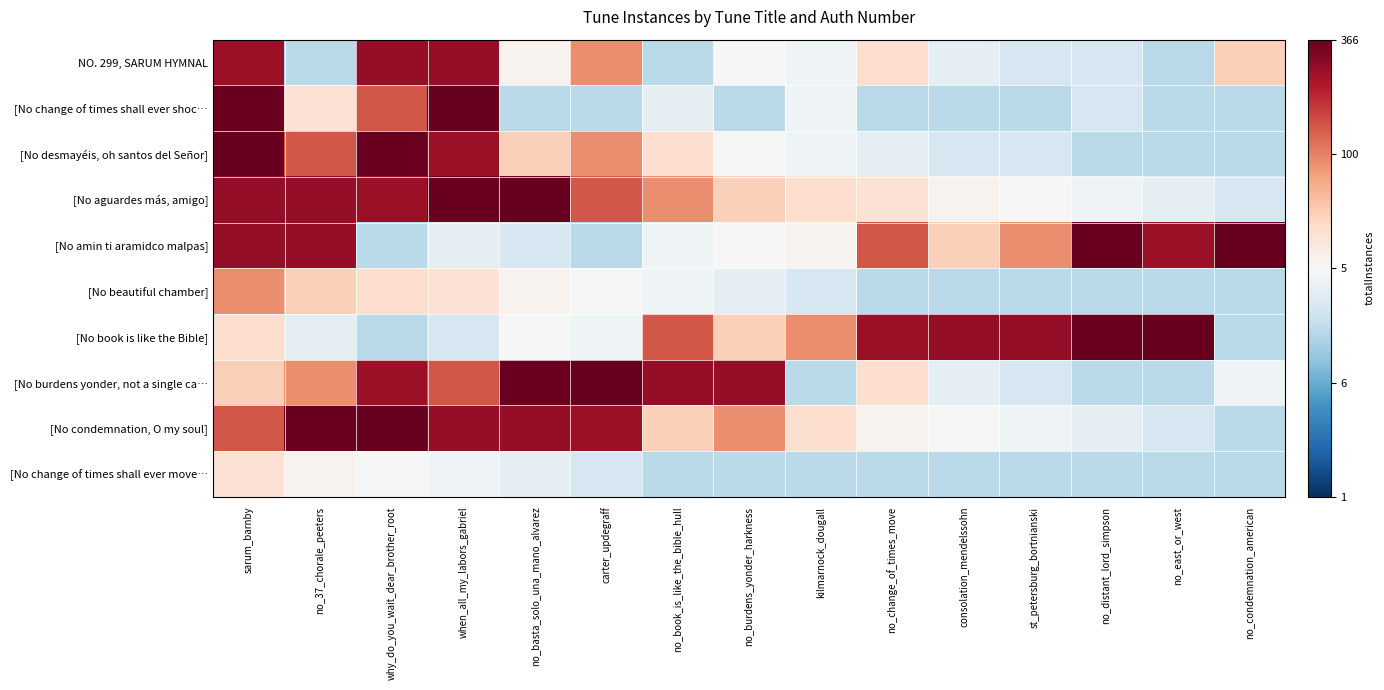

Between st_petersburg_bortnianski and no_basta_solo_una_mano_alvarez, which is larger?

no_basta_solo_una_mano_alvarez